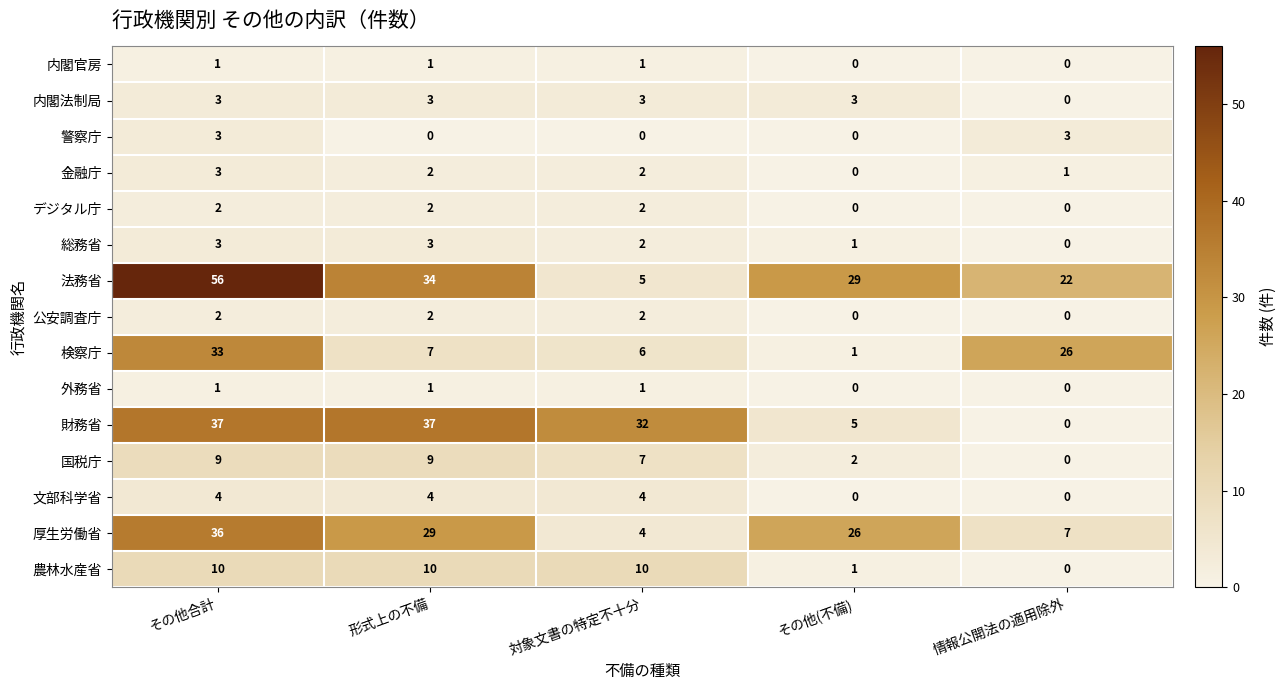

What is the difference between the maximum and minimum values in the 警察庁 series?

3